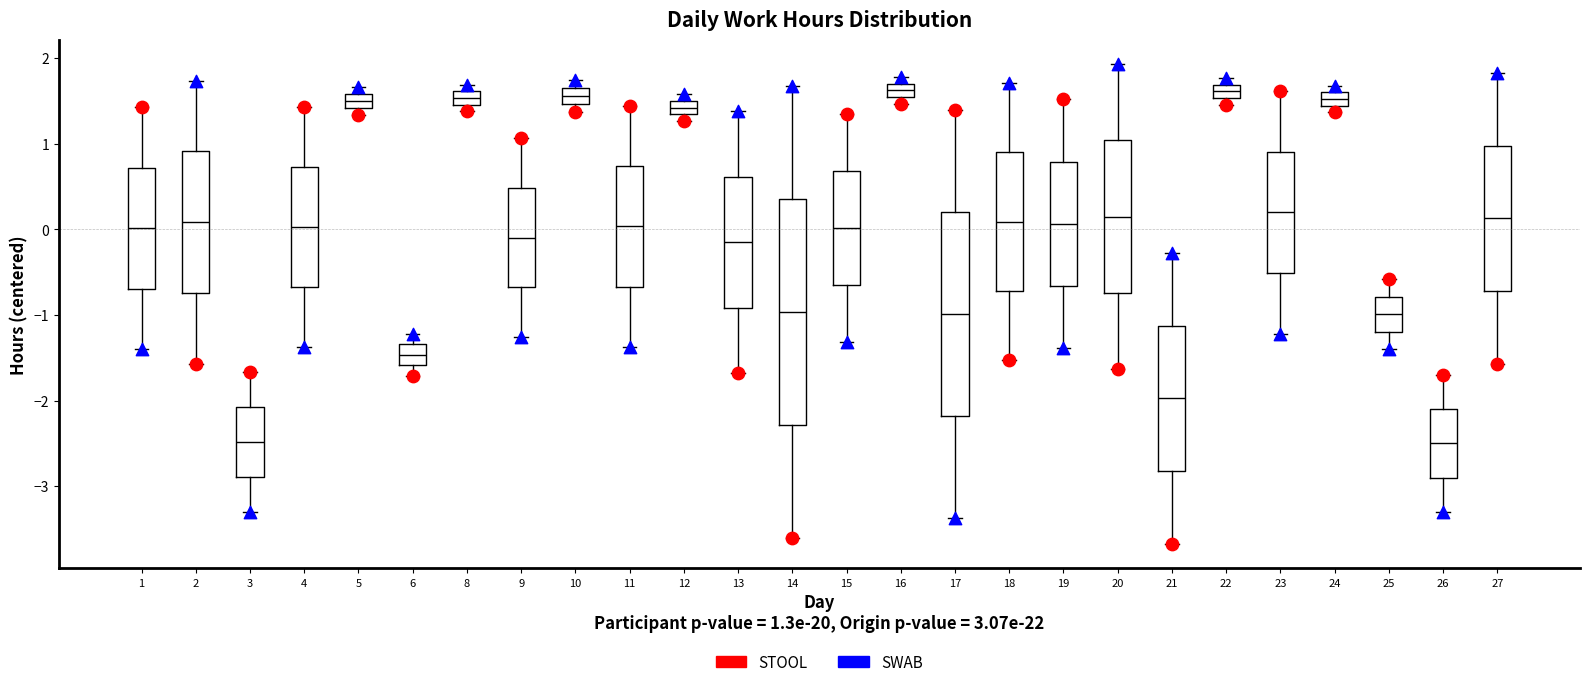

Comparing the boxes themselves (not the whiskers), which one is the tallest?

14